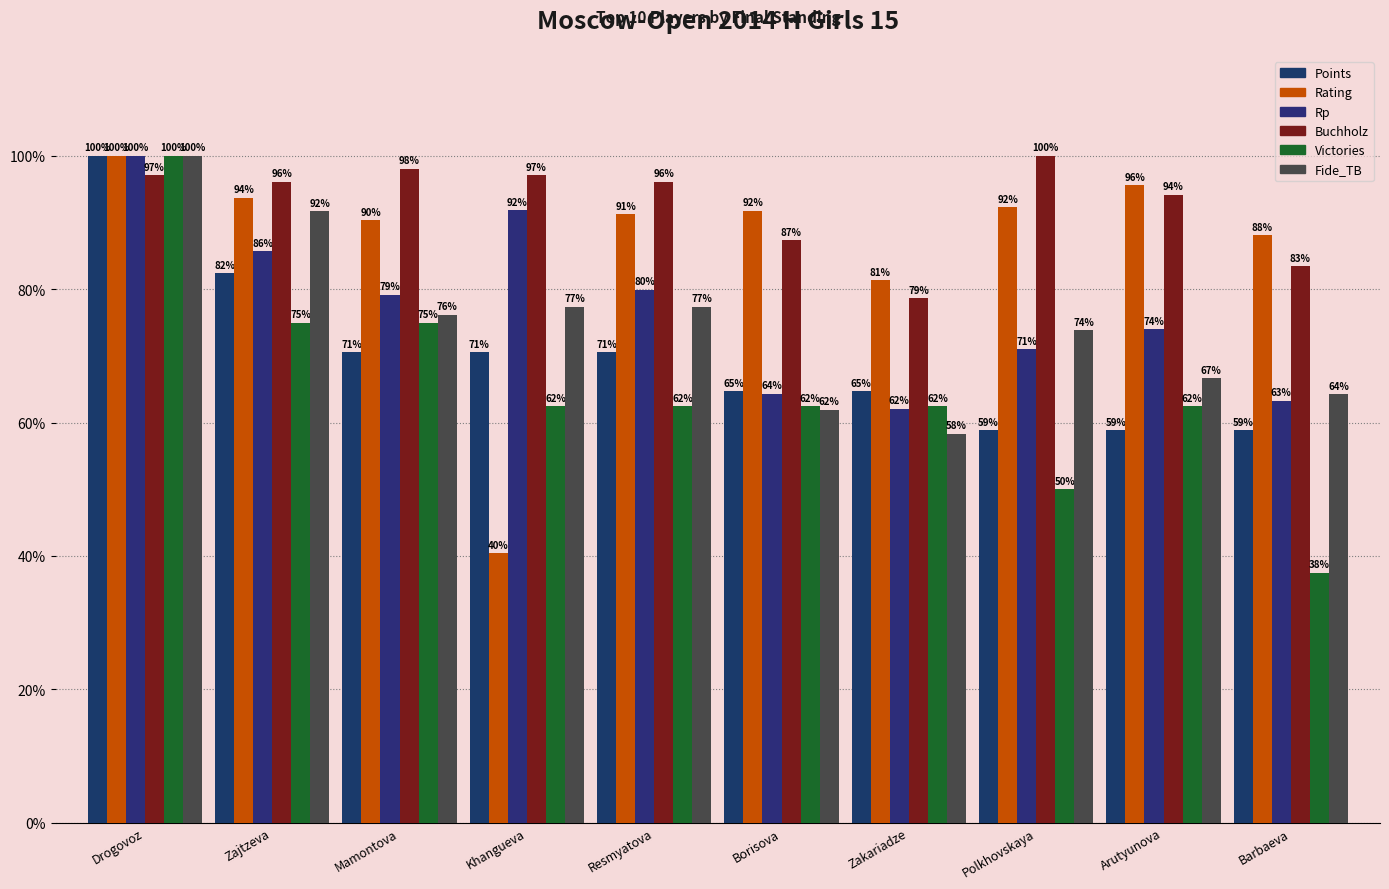

What is the smallest value displayed?

37.5